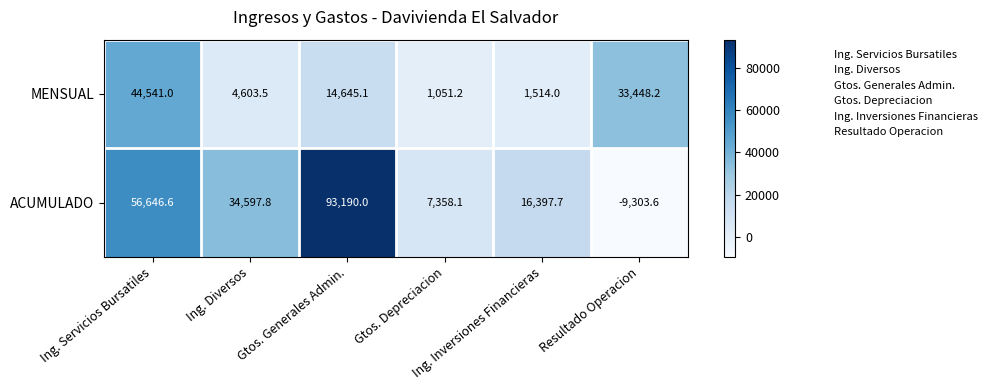

Rank the series at Resultado Operacion from highest to lowest value.

MENSUAL, ACUMULADO